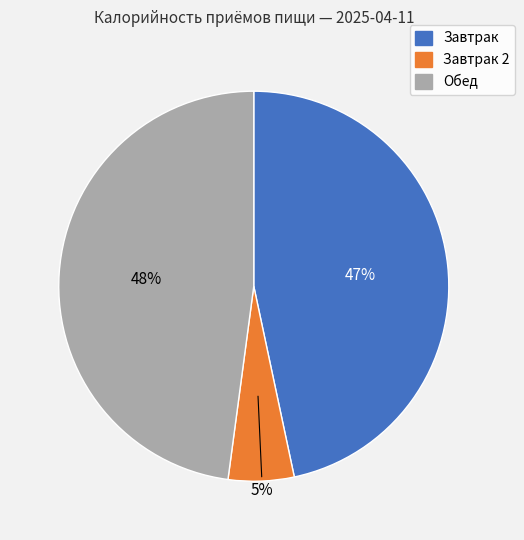

Is there a majority slice in this chart?

No